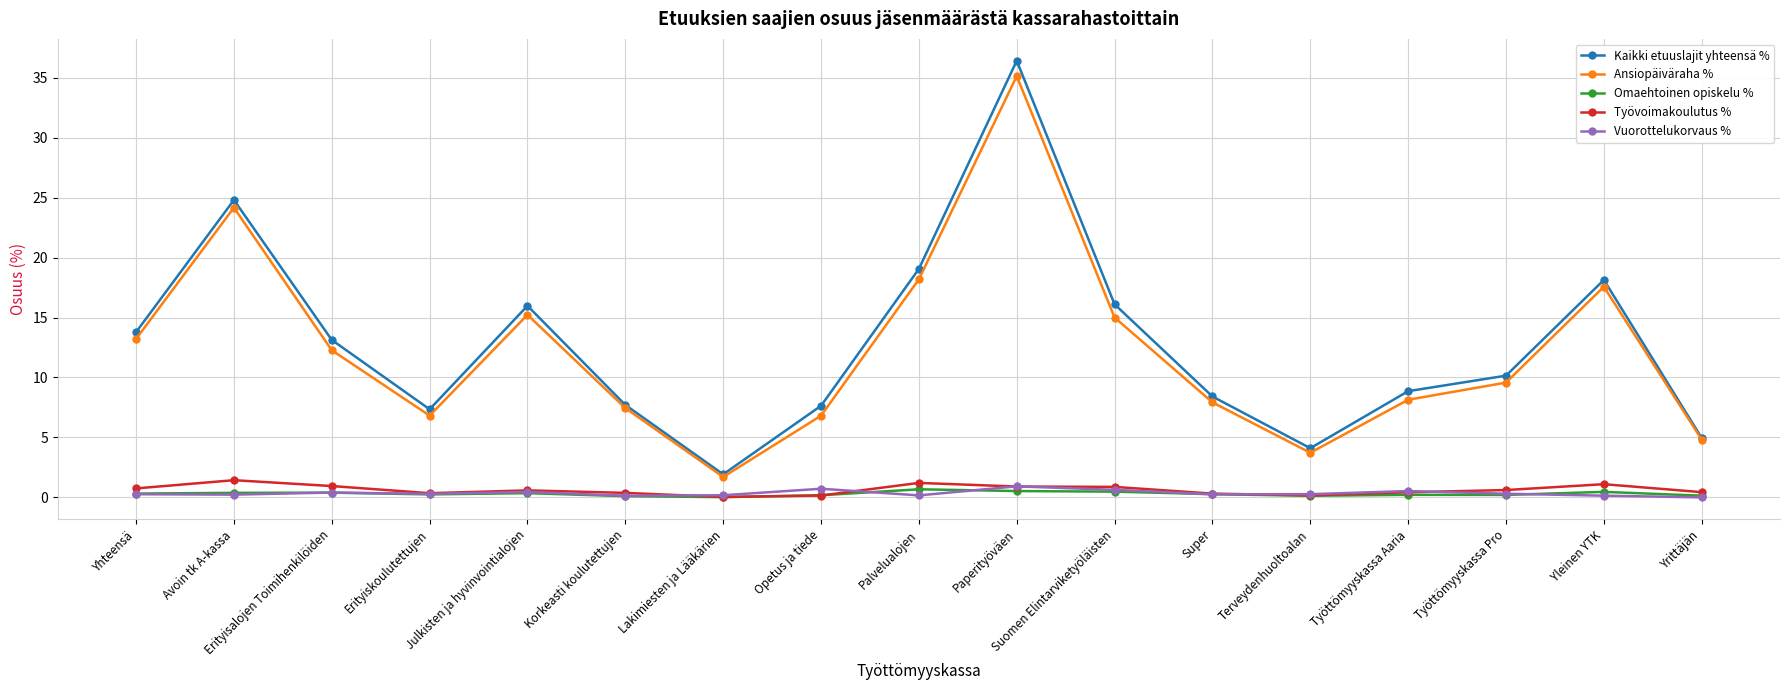

At which category is the sum across all series the highest?

Paperityöväen